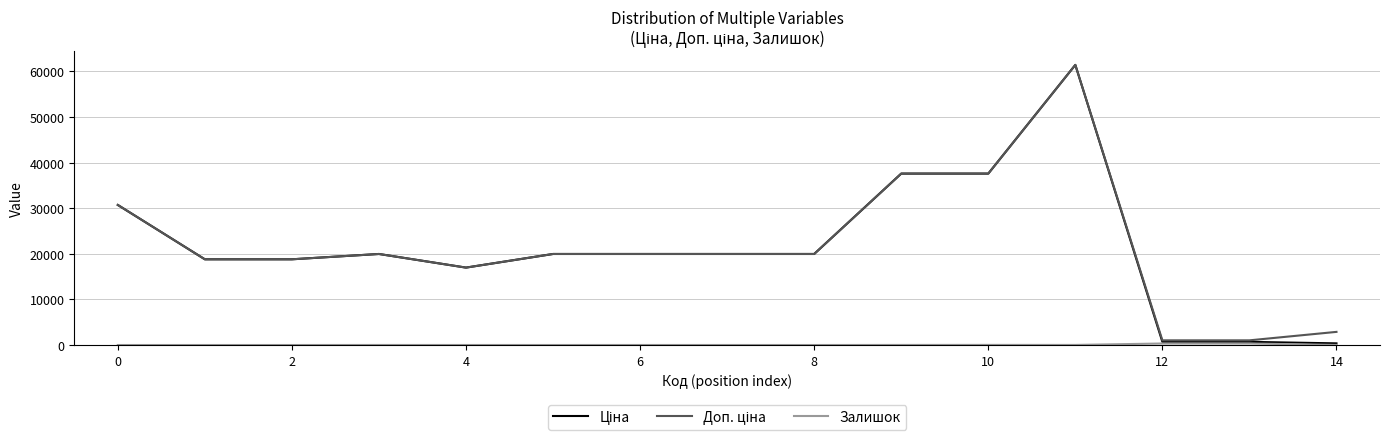

Reading left to right, list all the values displayed in this chart.

Ціна: 30717.1	18796.8	18796.8	19964.2	16976.3	19964.2	19964.2	19964.2	19964.2	37593.6	37593.6	61434.3	693.7	693.7	359.9
Доп. ціна: 30717.1	18796.8	18796.8	19964.2	16976.3	19964.2	19964.2	19964.2	19964.2	37593.6	37593.6	61434.3	1024.6	1024.6	2878.8
Залишок: 0.0	0.0	0.0	7.0	4.0	1.0	5.0	3.0	0.0	13.0	23.0	16.0	330.0	333.0	15.0